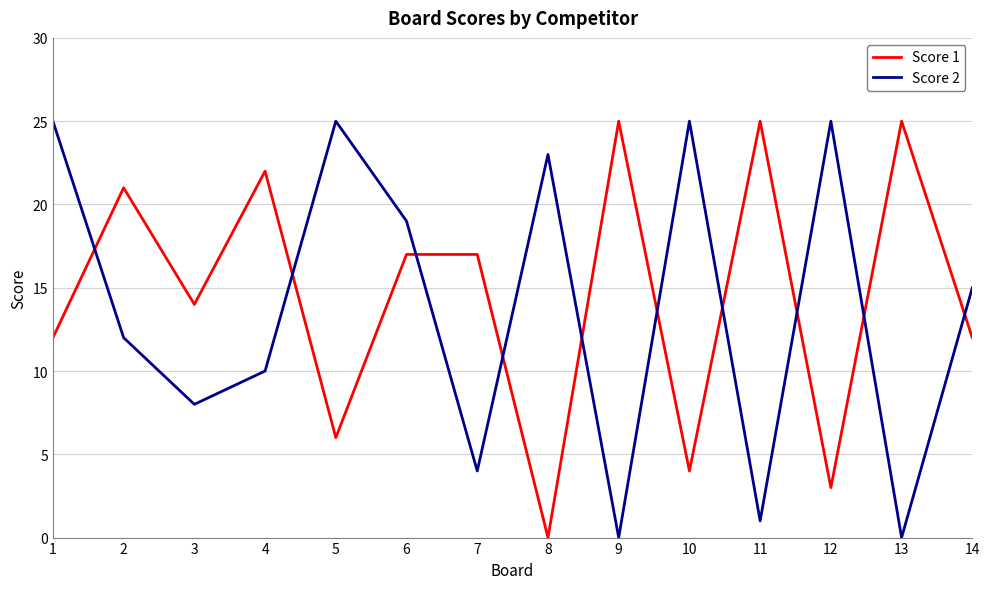

What is the difference between the highest and lowest values at 1?

13